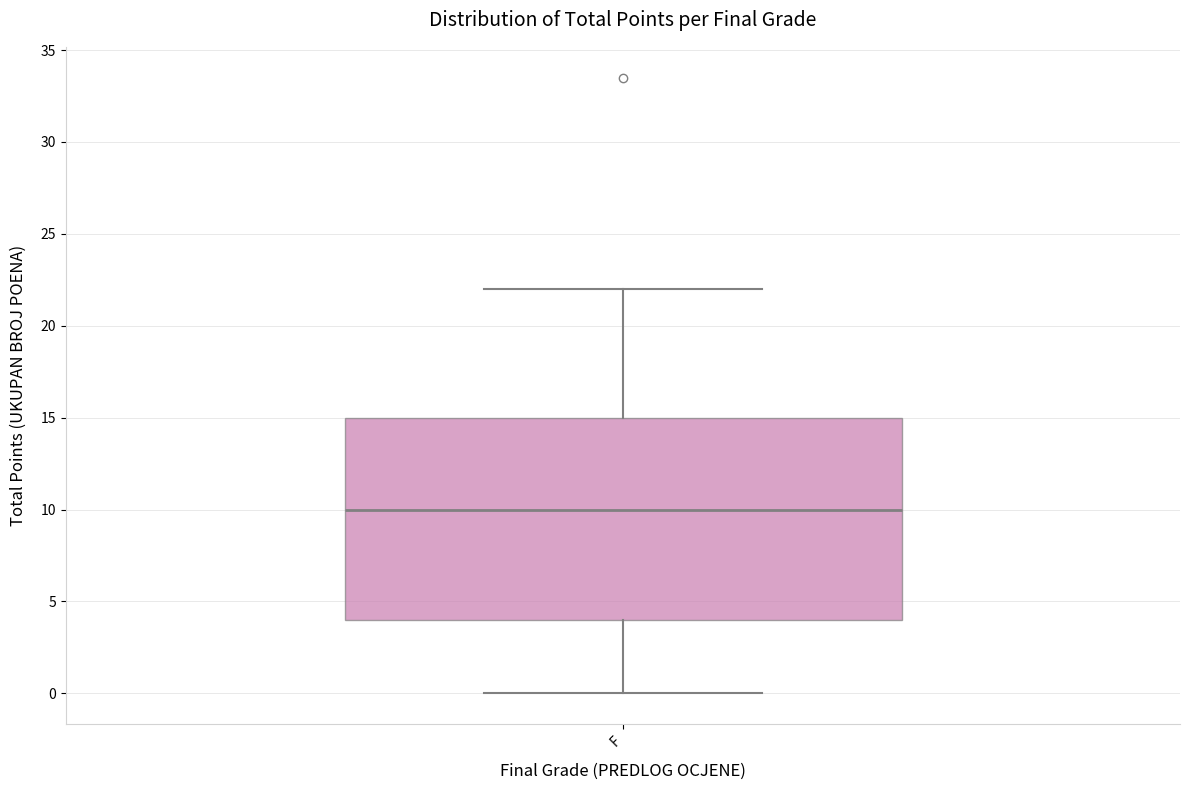

Read this box plot against the y-axis: the position of the median line, the range covered by the box, and the ends of both whiskers. The values are not printed on the chart, so give them approximately, as read against the axis.

median 10, box 4 to 15, whiskers 0 to 22